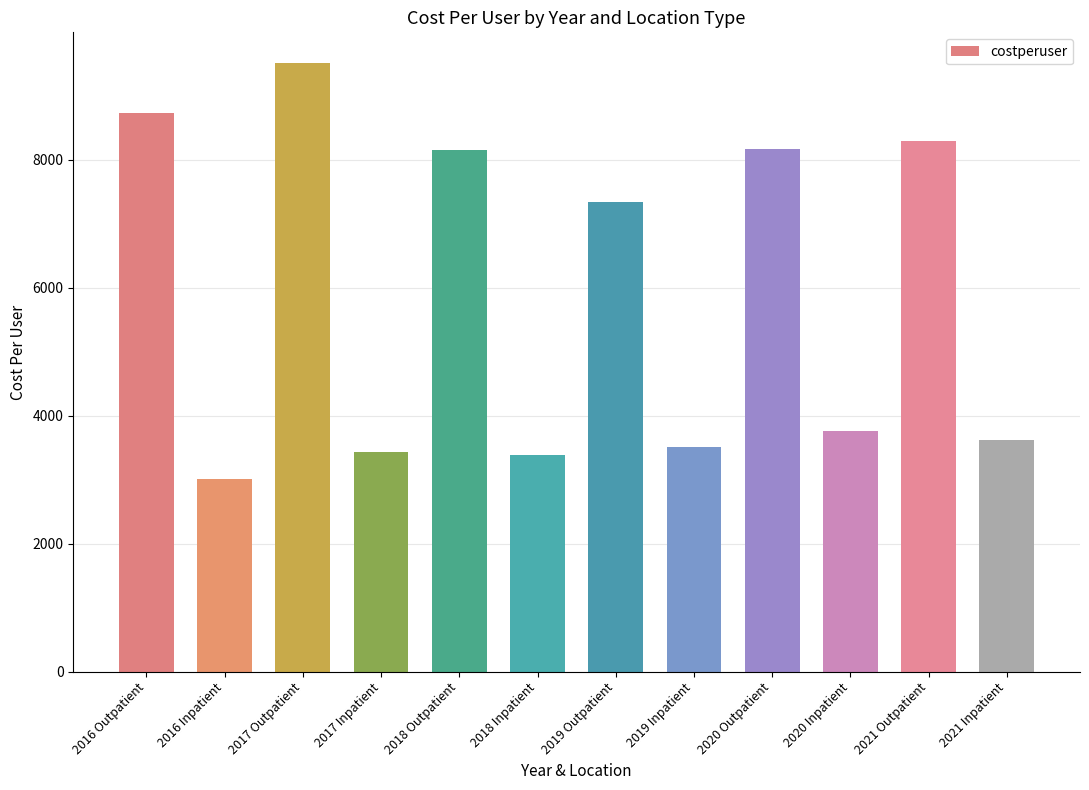

What is the value of the 1st bar from the left?

8730.9